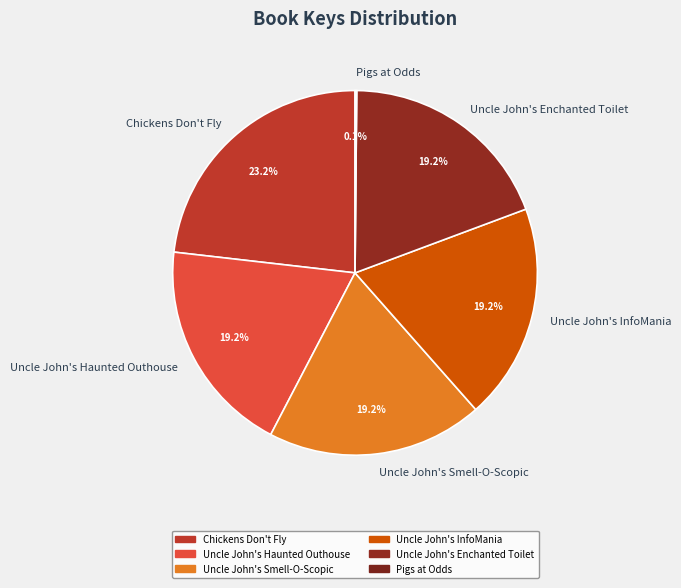

To the nearest percent, what is the average slice percentage?

17%